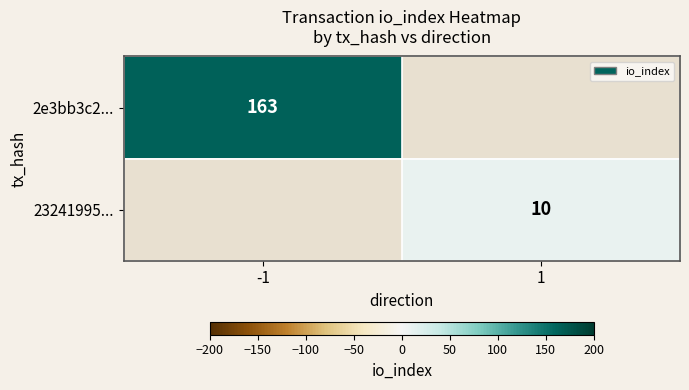

Between 1 and -1, which is larger?

-1